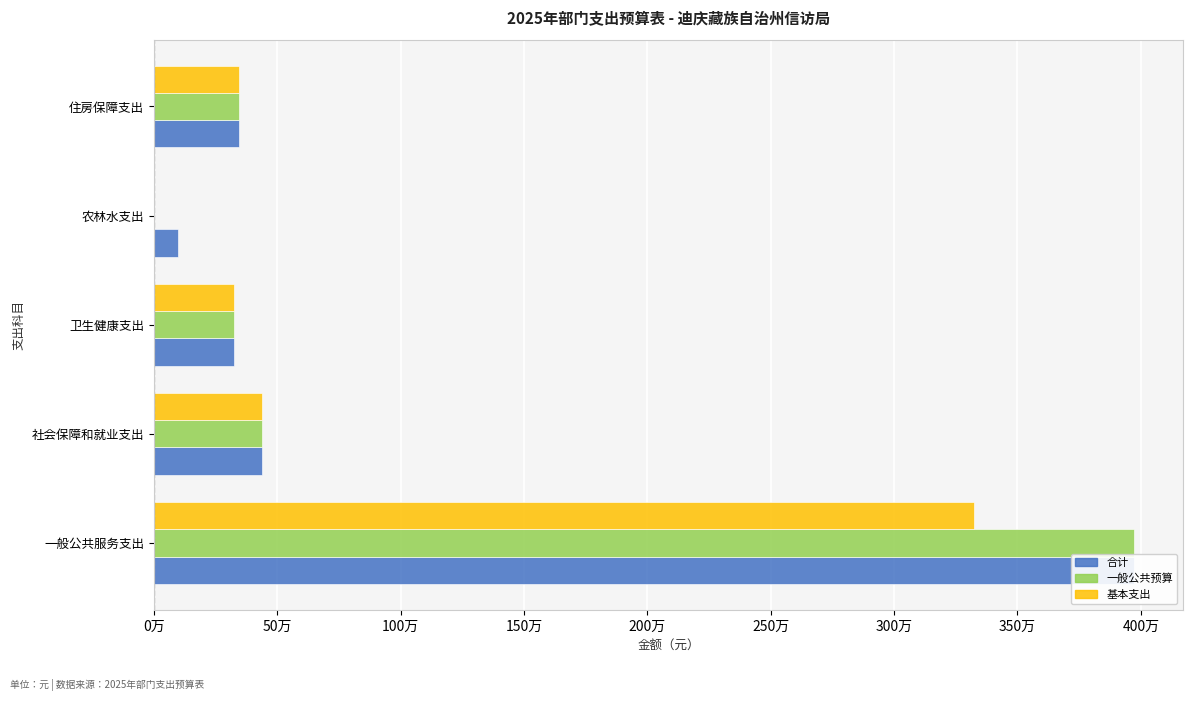

The value of 合计 at 社会保障和就业支出 is 297588.6. True or false?

False